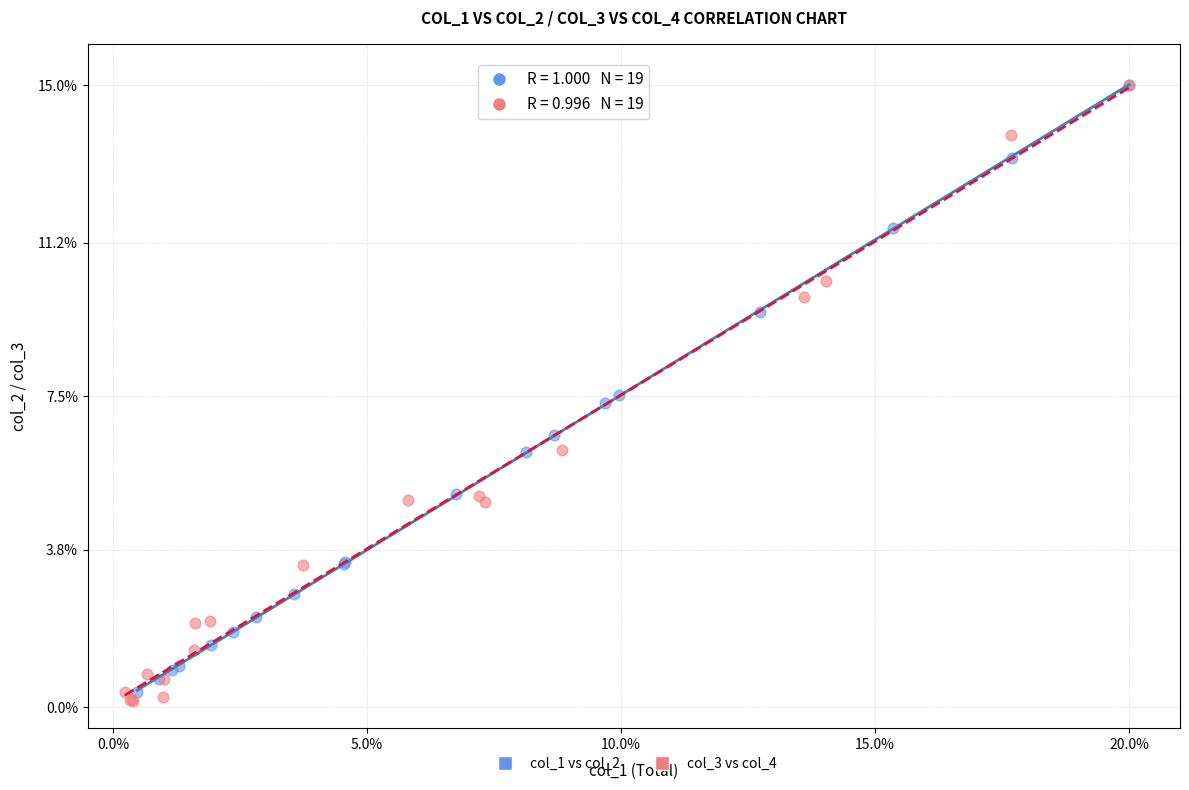

Which series has the widest spread of Y values?

col_3 vs col_4